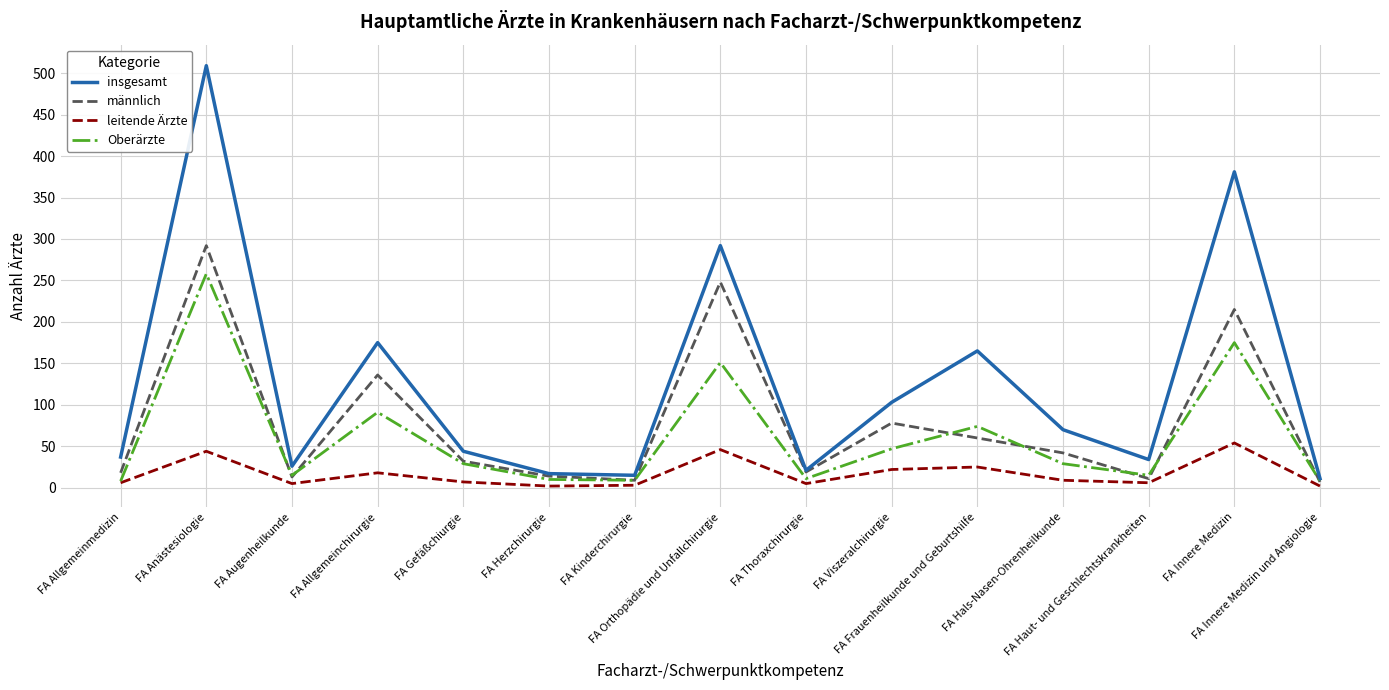

True or false: leitende Ärzte and insgesamt cross at least once.

False